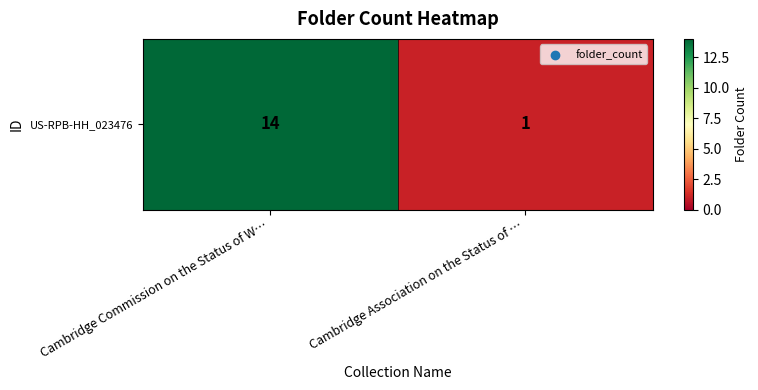

At which label is the value closest to 7?

Cambridge Association on the Status of …